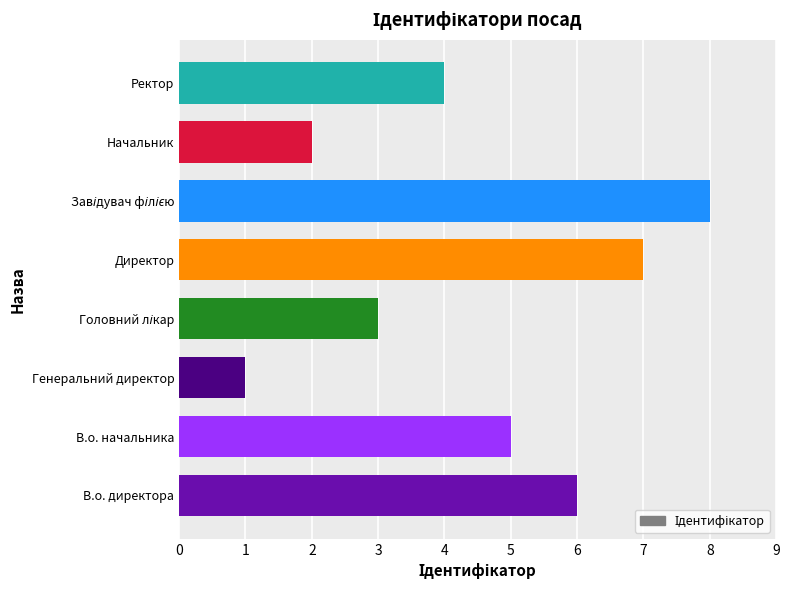

The chart shows a value of 1 at Генеральний директор. True or false?

True